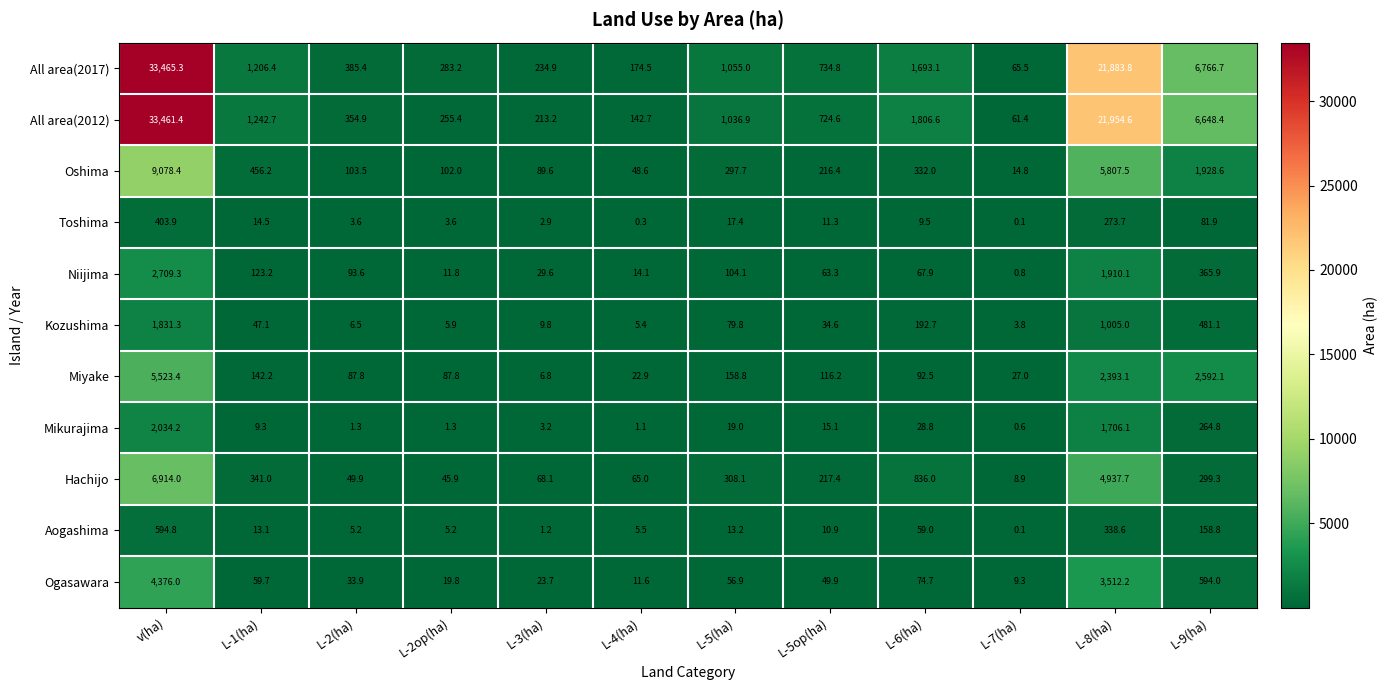

What is the sum of the Mikurajima values at L-7(ha) and L-1(ha)?

9.9